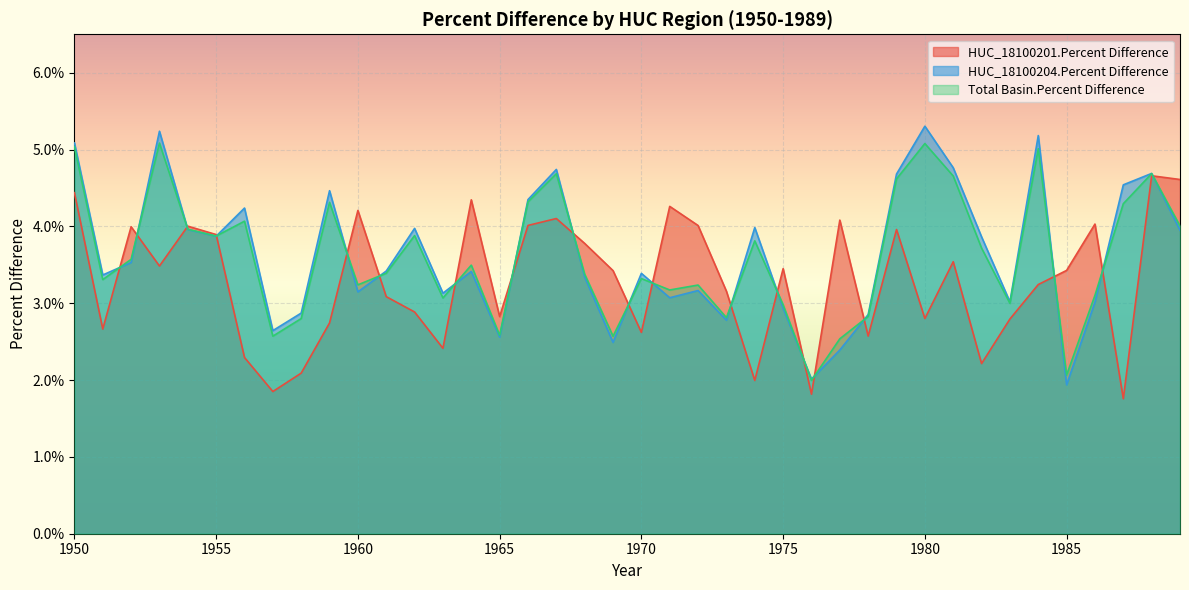

Between 1972 and 1974, which series saw the biggest shift?

HUC_18100201.Percent Difference